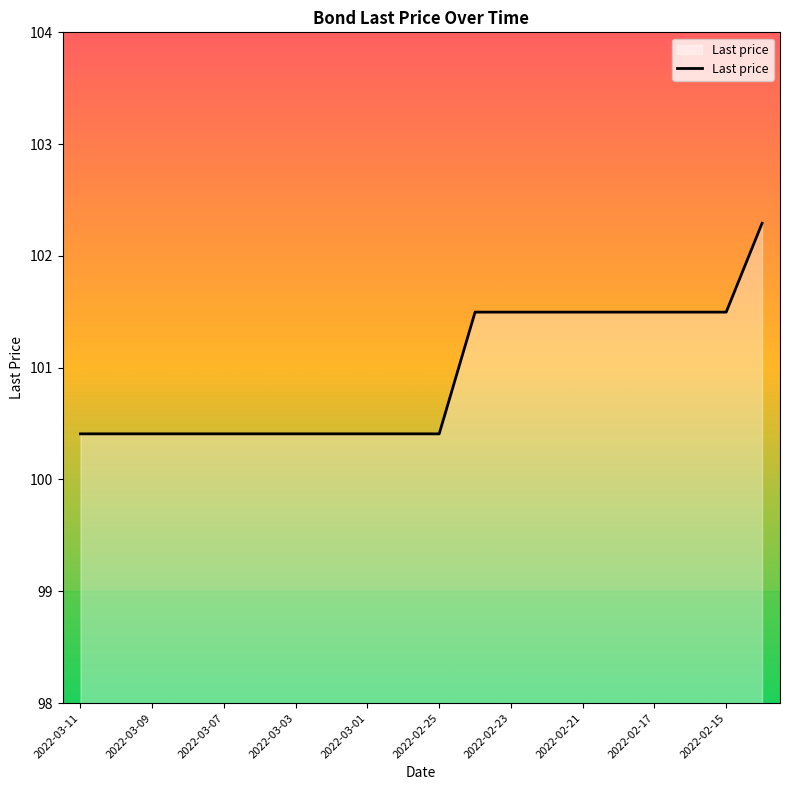

What is the sum of all values?

2018.8